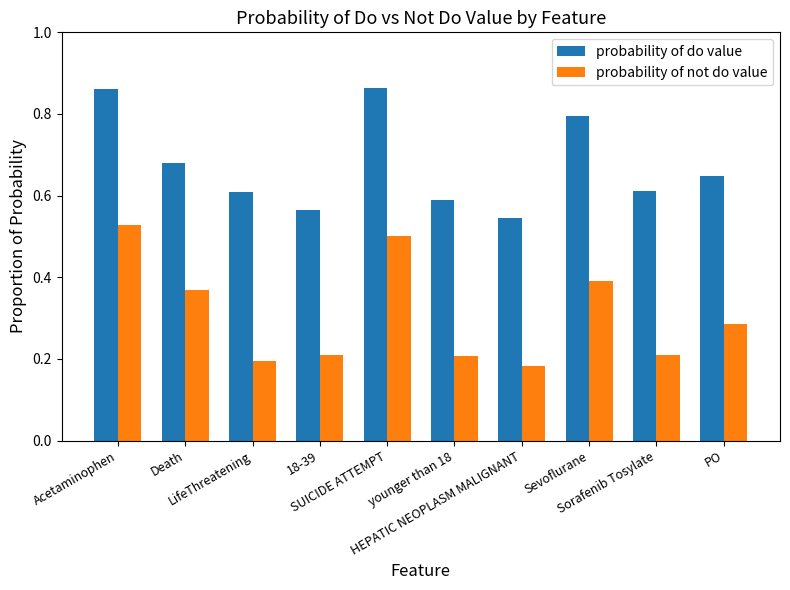

Rank the series by their maximum value, from lowest to highest.

probability of not do value, probability of do value